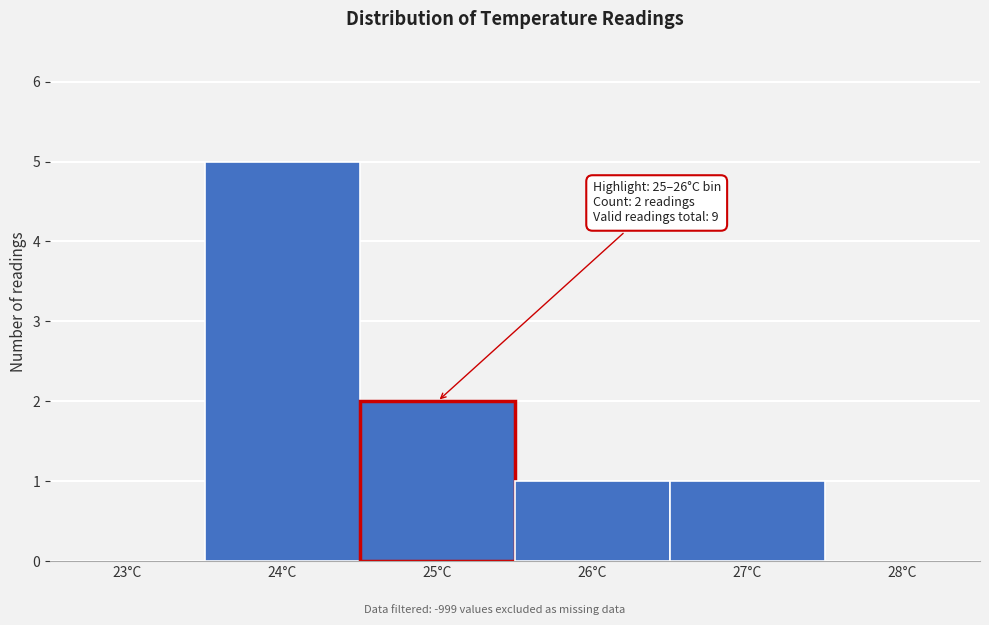

Reading left to right, extract all data points from this chart.

23°C=0	24°C=5	25°C=2	26°C=1	27°C=1	28°C=0